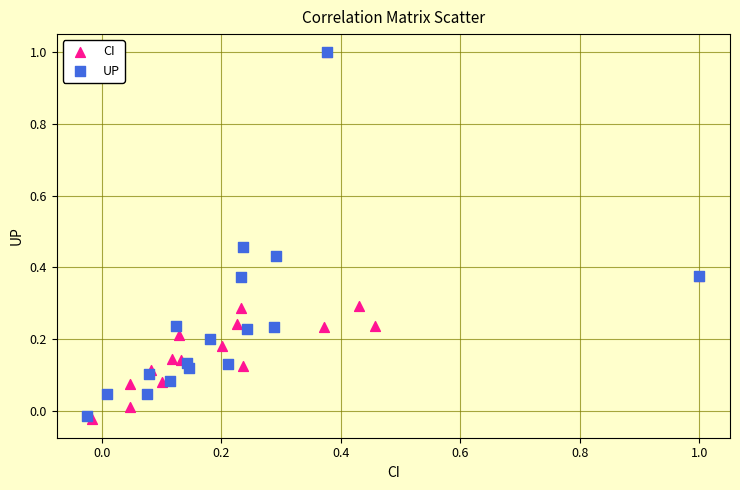

What are all the series names shown in the legend?

CI, UP